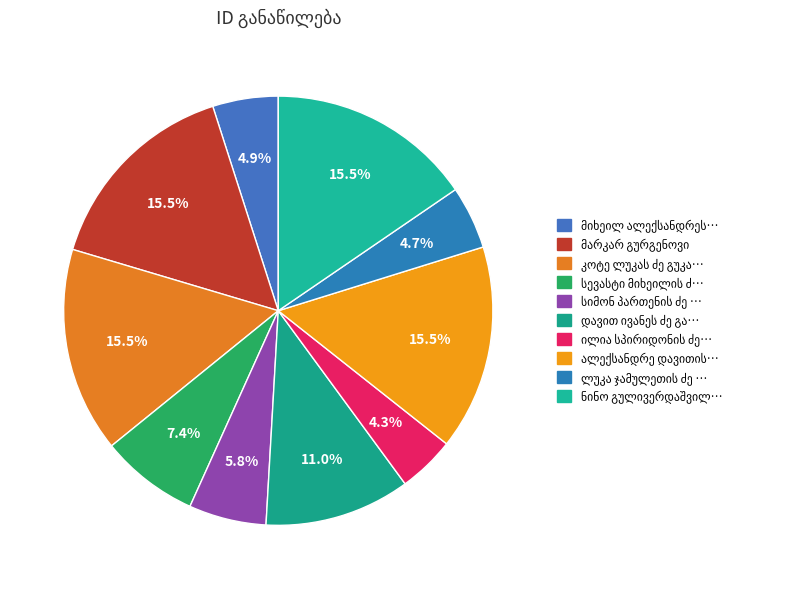

Count the number of slices in the pie.

10